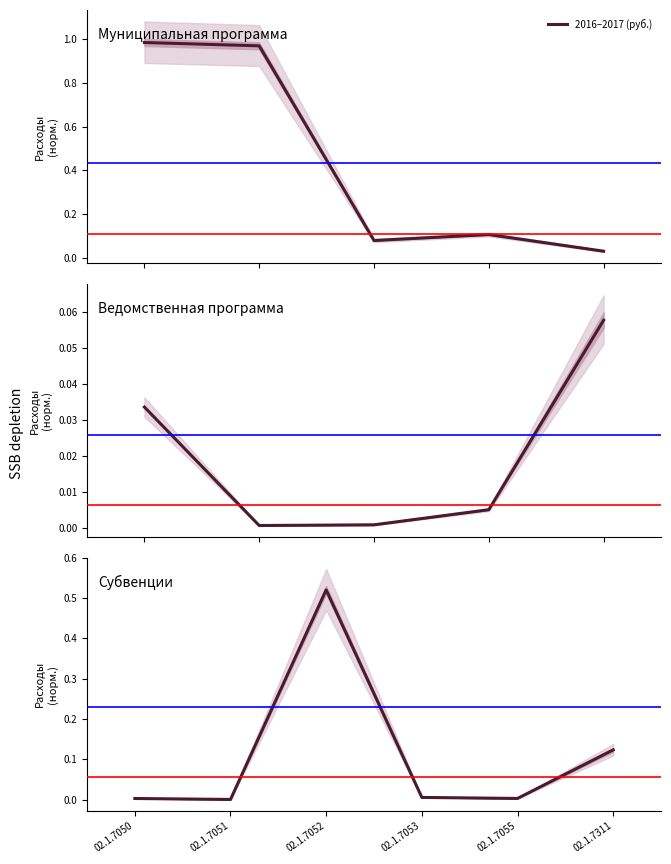

Is it true that the value at 02.1.7050 is 0.0?

True